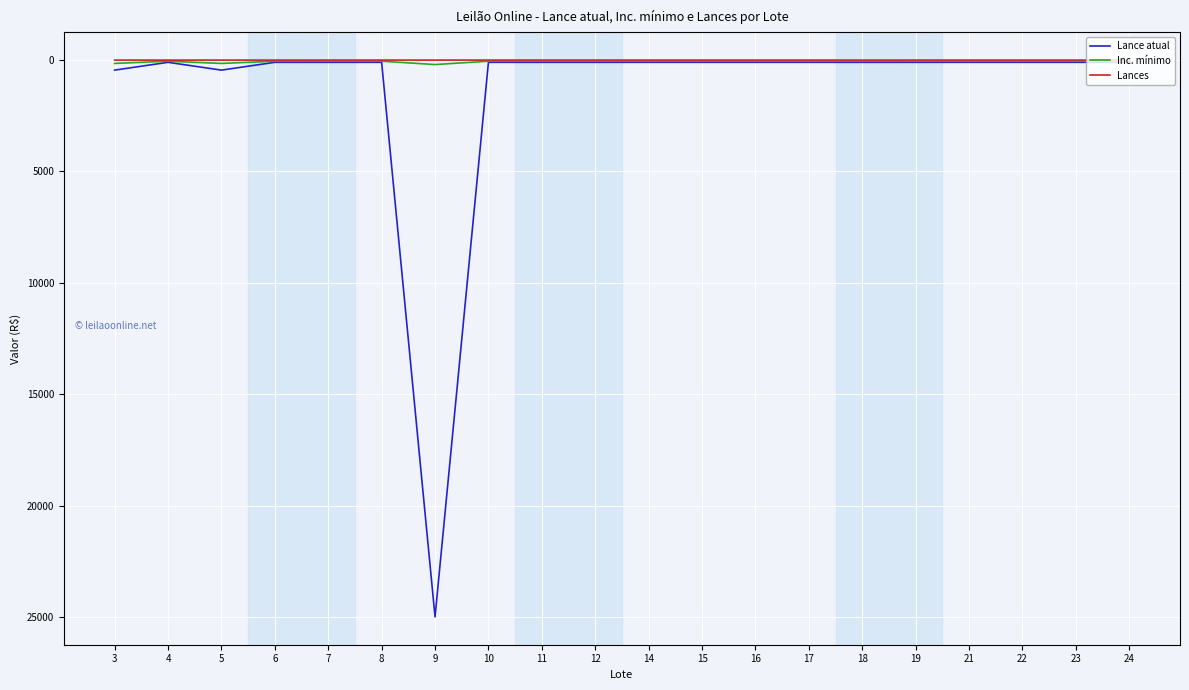

At which category is the sum across all series the highest?

9